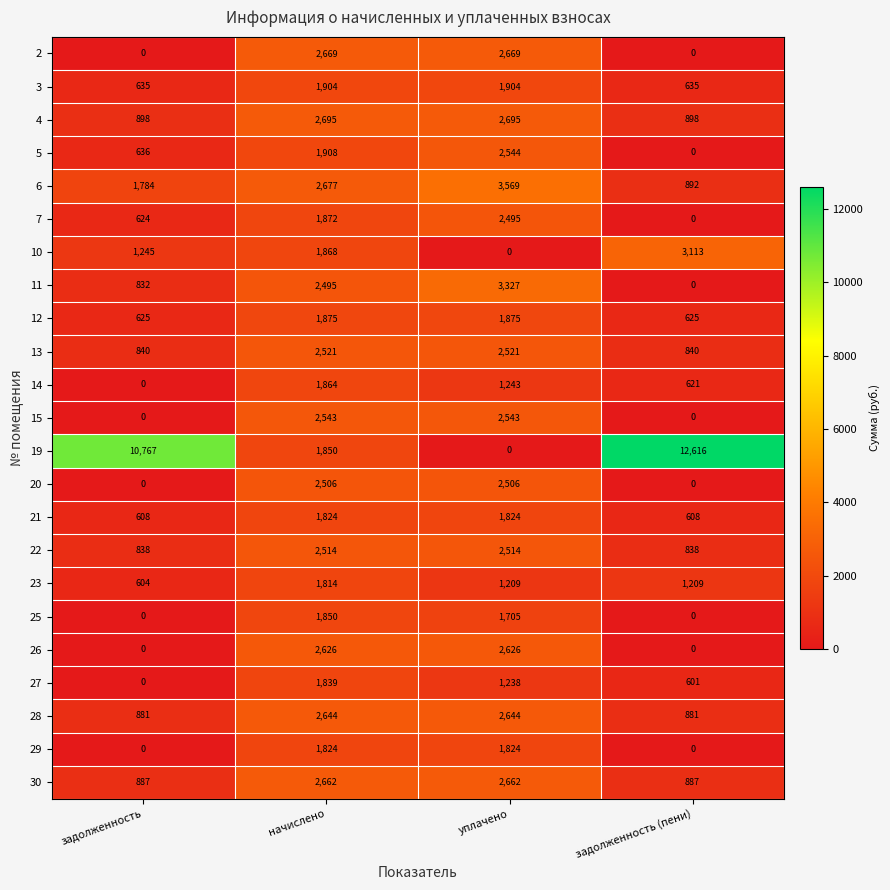

At which label is 11 closest to 1663?

задолженность